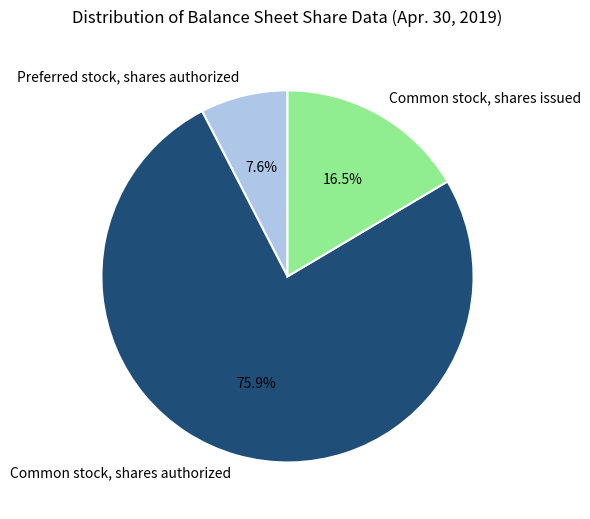

Which slice is the largest?

Common stock, shares authorized